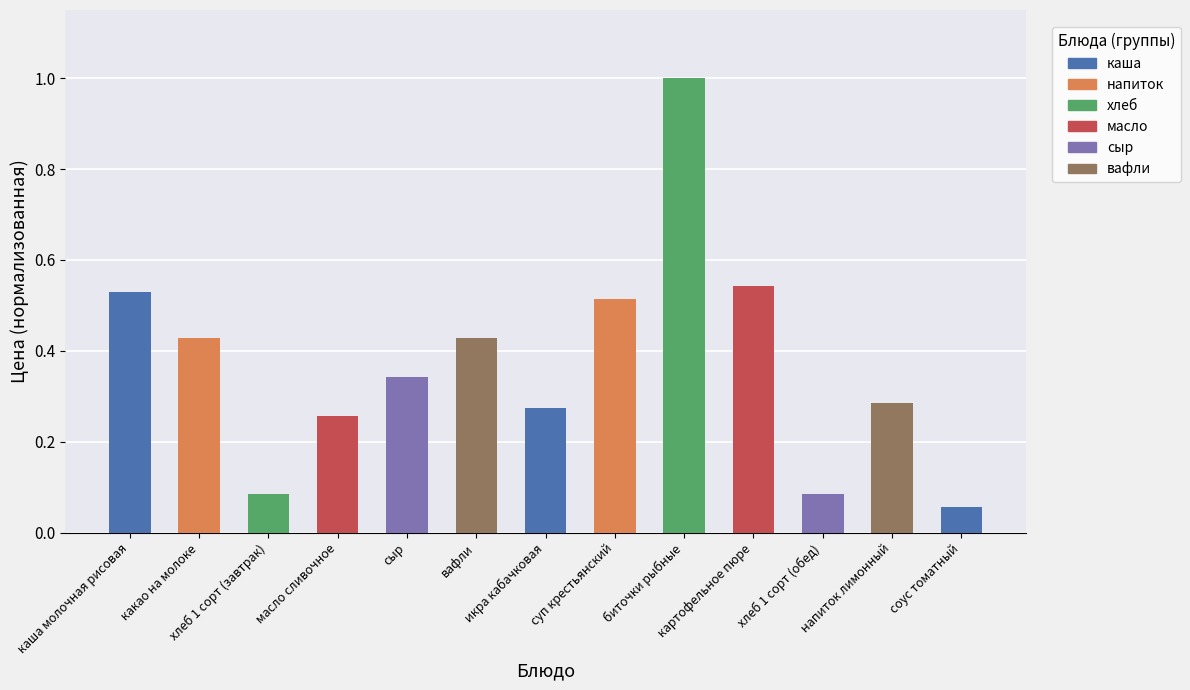

What is the difference between the maximum and minimum values?

0.9